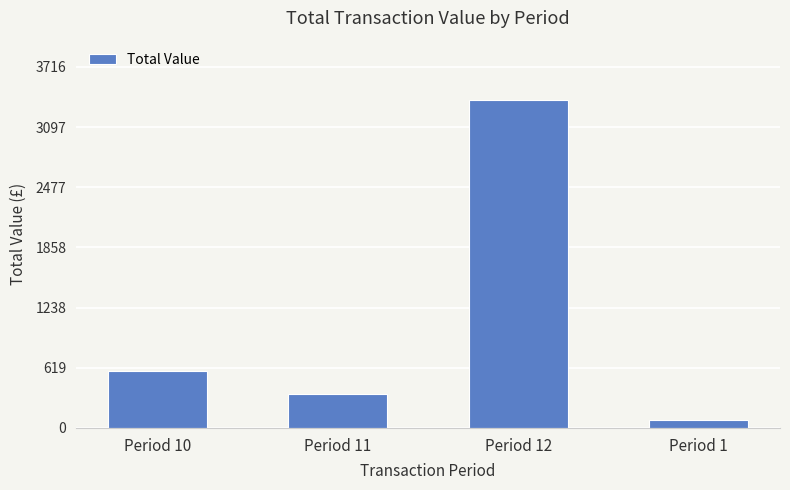

What is the change in value from Period 10 to Period 12?

+2790.3